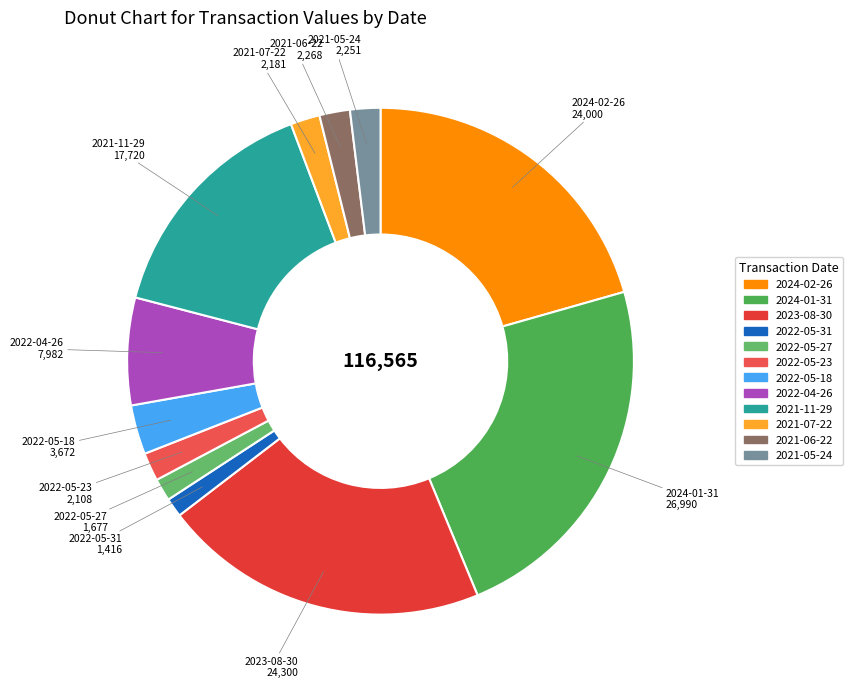

The 2024-01-31 slice represents 37% of the pie. True or false?

False